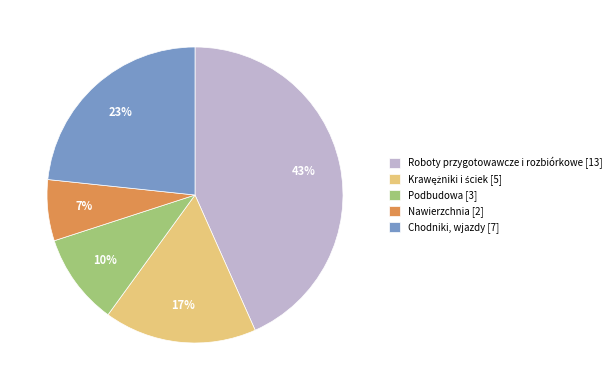

Which category has the biggest portion of the pie?

Roboty przygotowawcze i rozbiórkowe